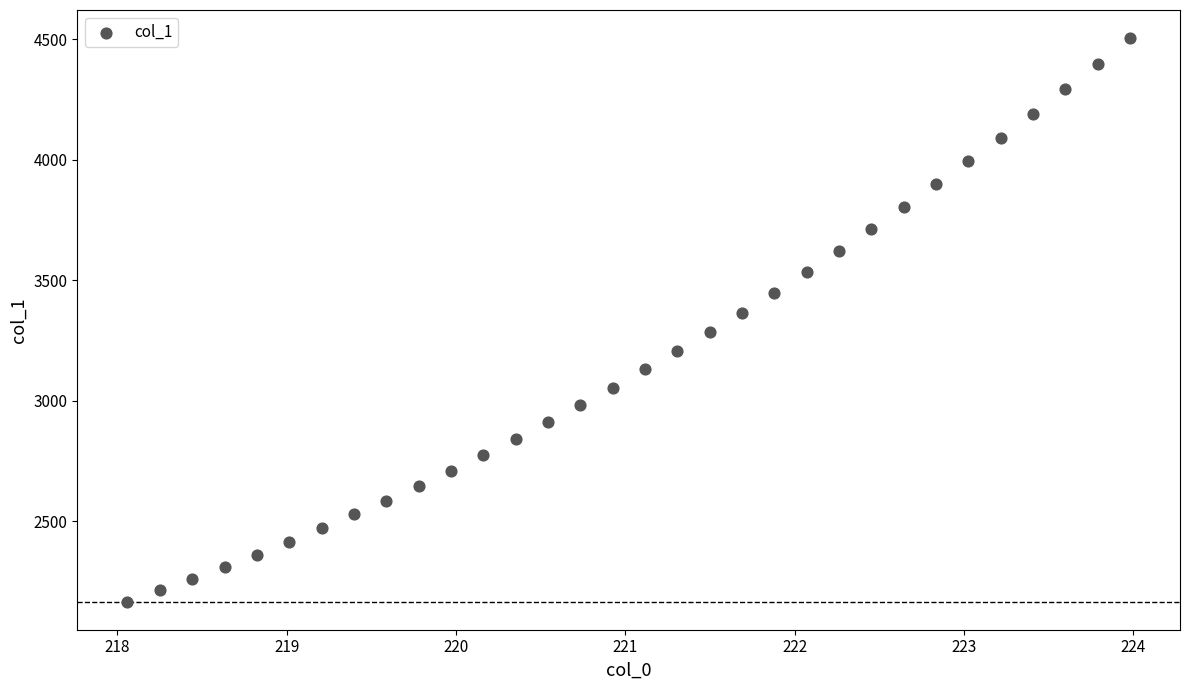

What is the range of Y values (max minus min)?

2338.0